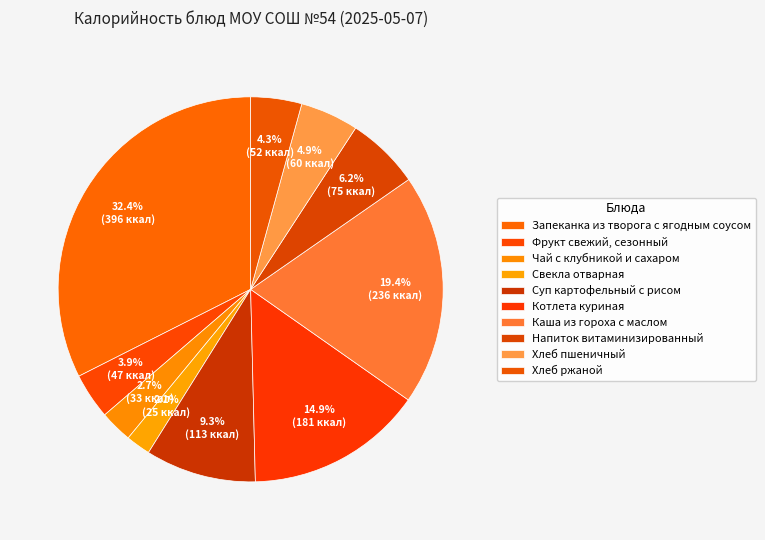

True or false: Каша из гороха с маслом accounts for 11% of the total.

False